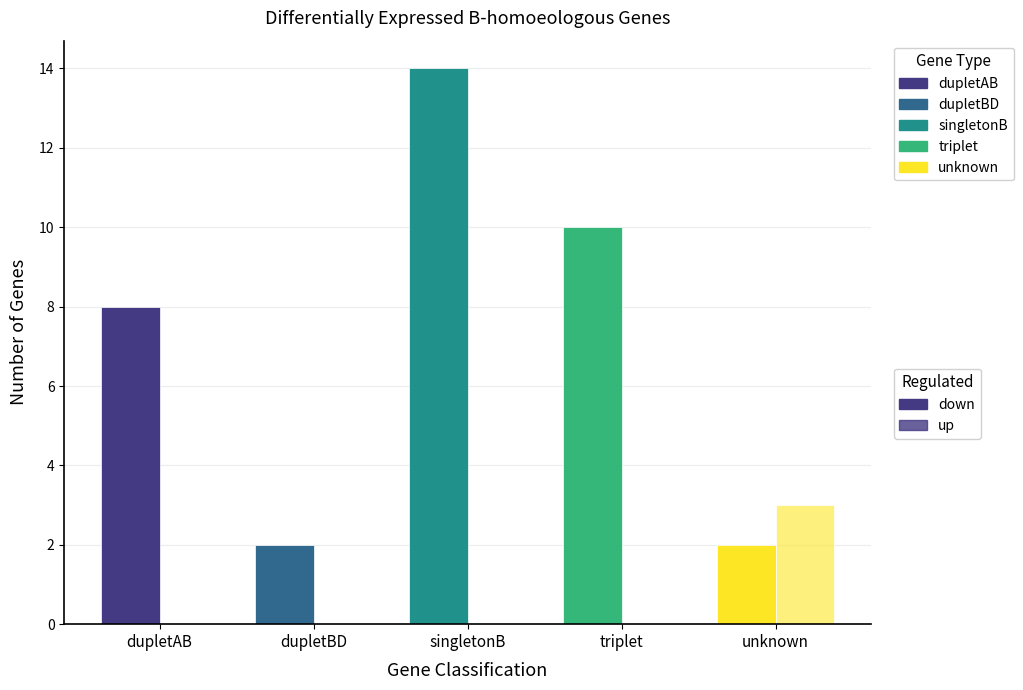

Are the bars grouped side by side (vs. stacked)?

Yes